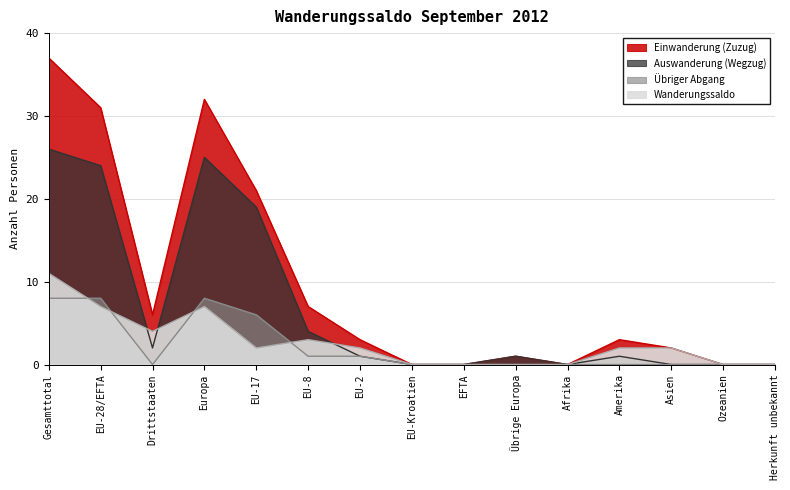

Rank the series by their maximum value, from highest to lowest.

Einwanderung (Zuzug), Auswanderung (Wegzug), Wanderungssaldo, Übriger Abgang